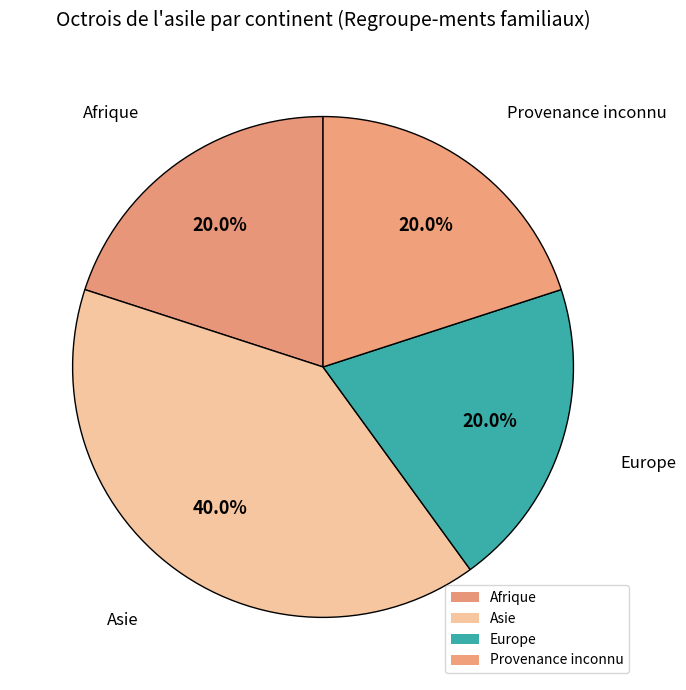

To the nearest percent, what is the average slice percentage?

25%